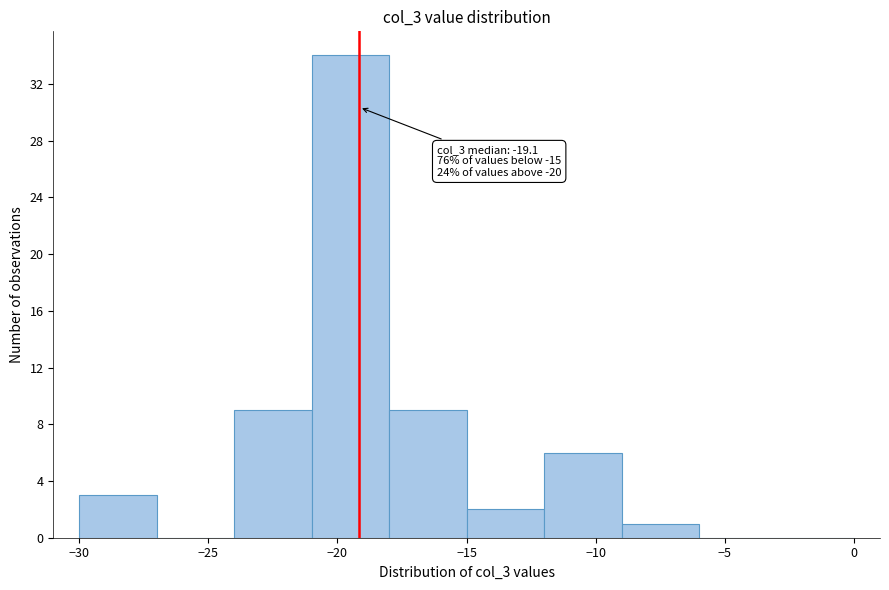

Over which range of the x-axis is the bar tallest?

-21 to -18